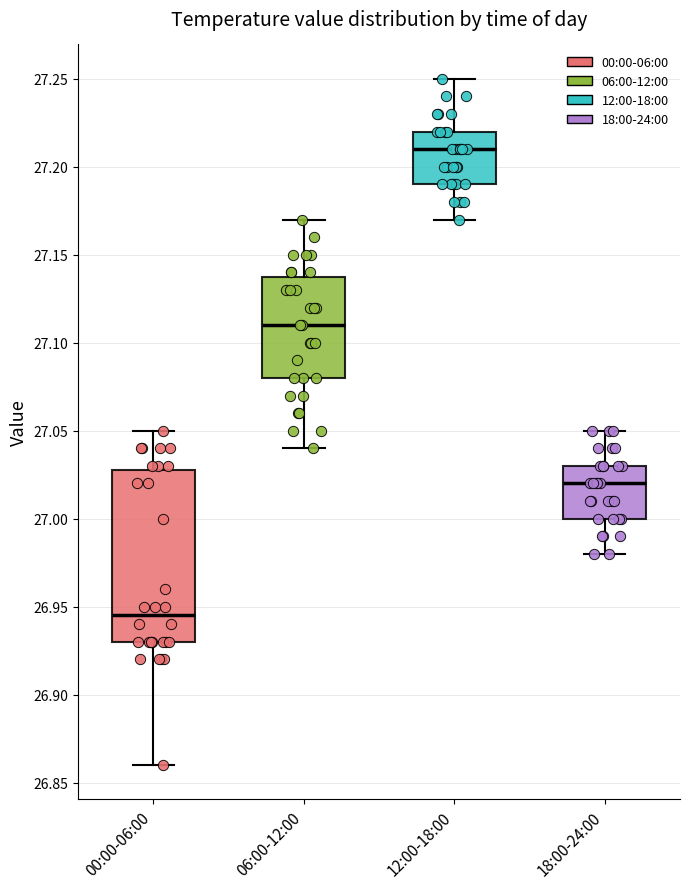

Reading left to right, read every box against the y-axis: the position of its median line, the range the box covers, and the ends of its whiskers. The values are not printed on the chart, so give them approximately, as read against the axis.

00:00-06:00: median 26.945, box 26.930 to 27.030, whiskers 26.860 to 27.050
06:00-12:00: median 27.110, box 27.080 to 27.140, whiskers 27.040 to 27.170
12:00-18:00: median 27.210, box 27.190 to 27.220, whiskers 27.170 to 27.250
18:00-24:00: median 27.020, box 27.000 to 27.030, whiskers 26.980 to 27.050